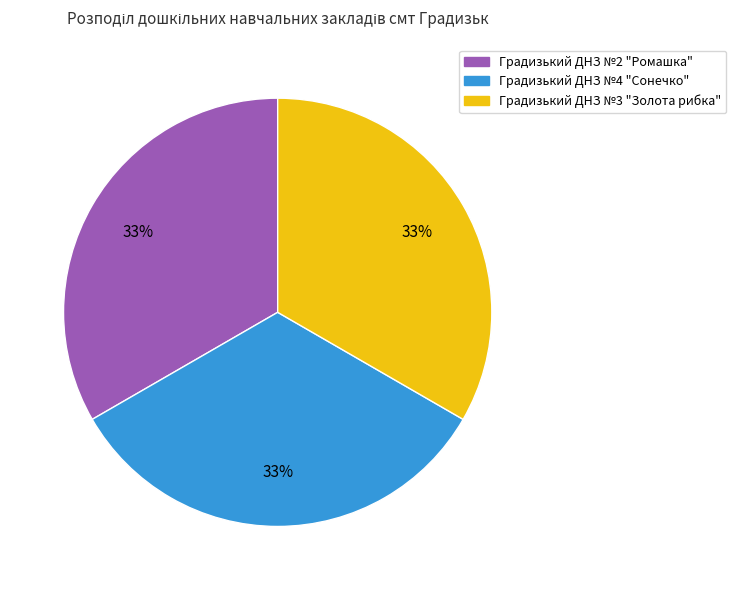

Approximately how many times larger is the value at Градизький ДНЗ №4 "Сонечко" compared to Градизький ДНЗ №2 "Ромашка"?

1.0